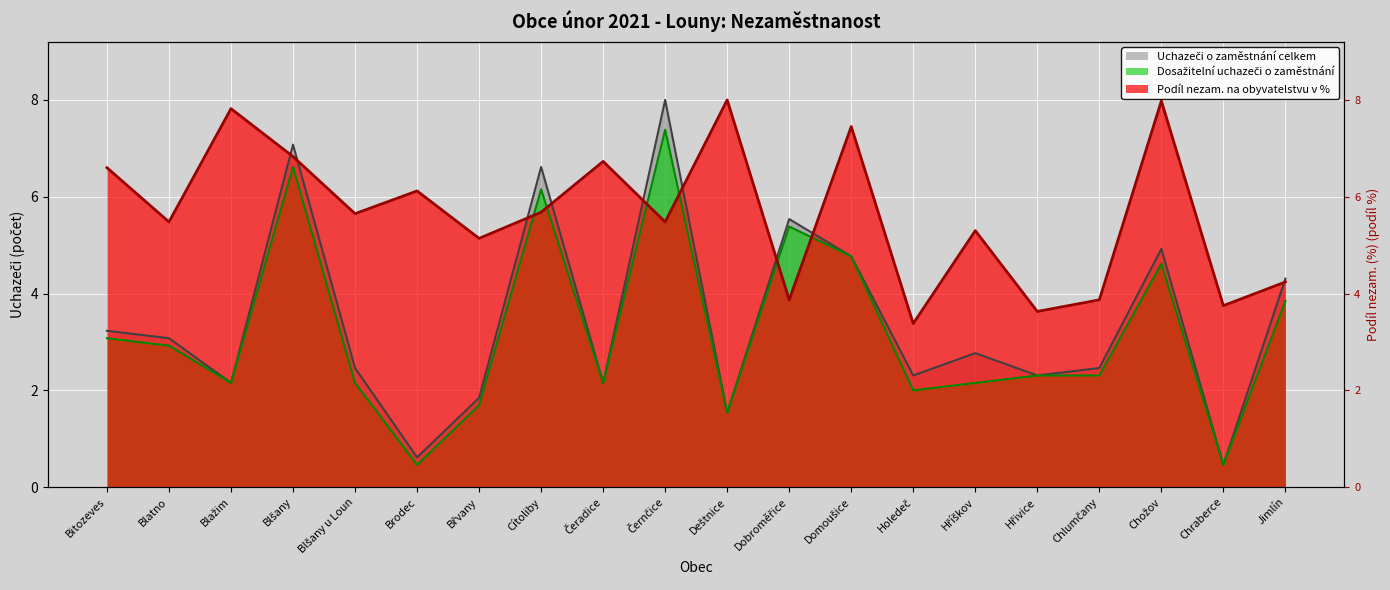

What is the total value across all series at Jimlín?

12.4